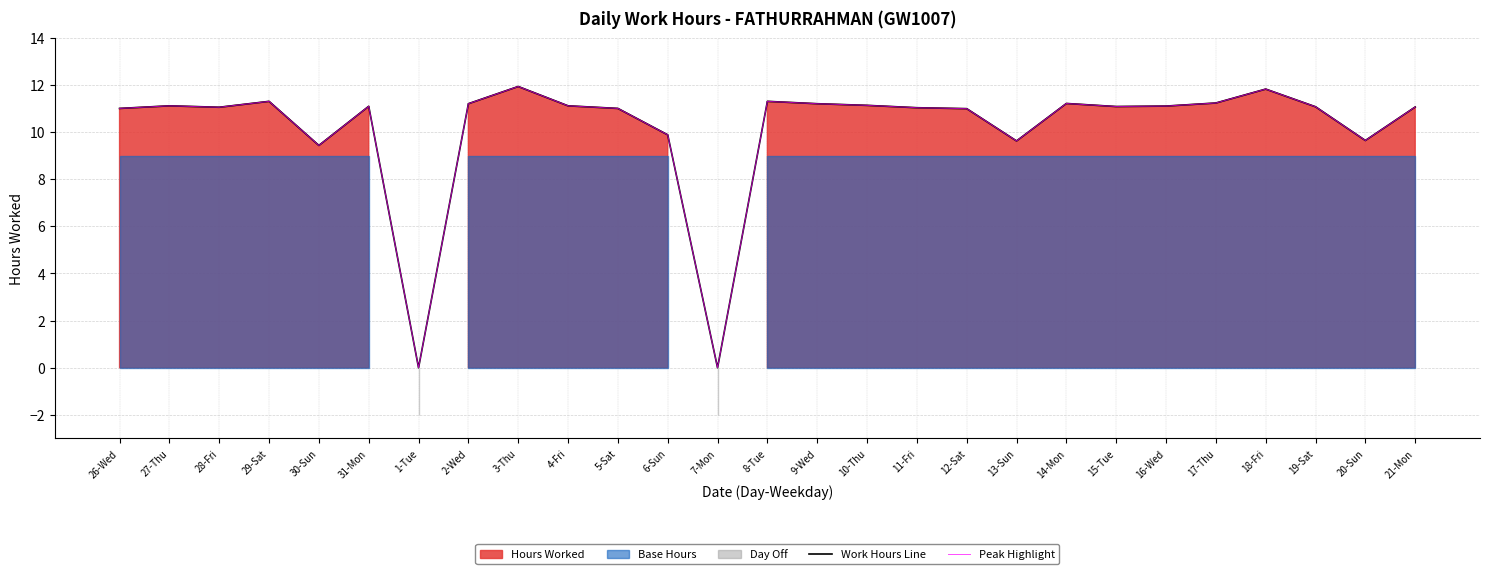

What is the approximate value of Work Hours Line at 4-Fri?

11.1